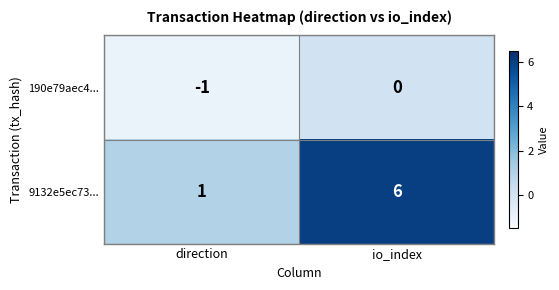

At io_index, list the series in order from largest to smallest.

9132e5ec73..., 190e79aec4...